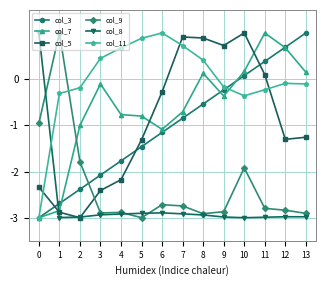

Which series changed the most between 3 and 5?

col_5